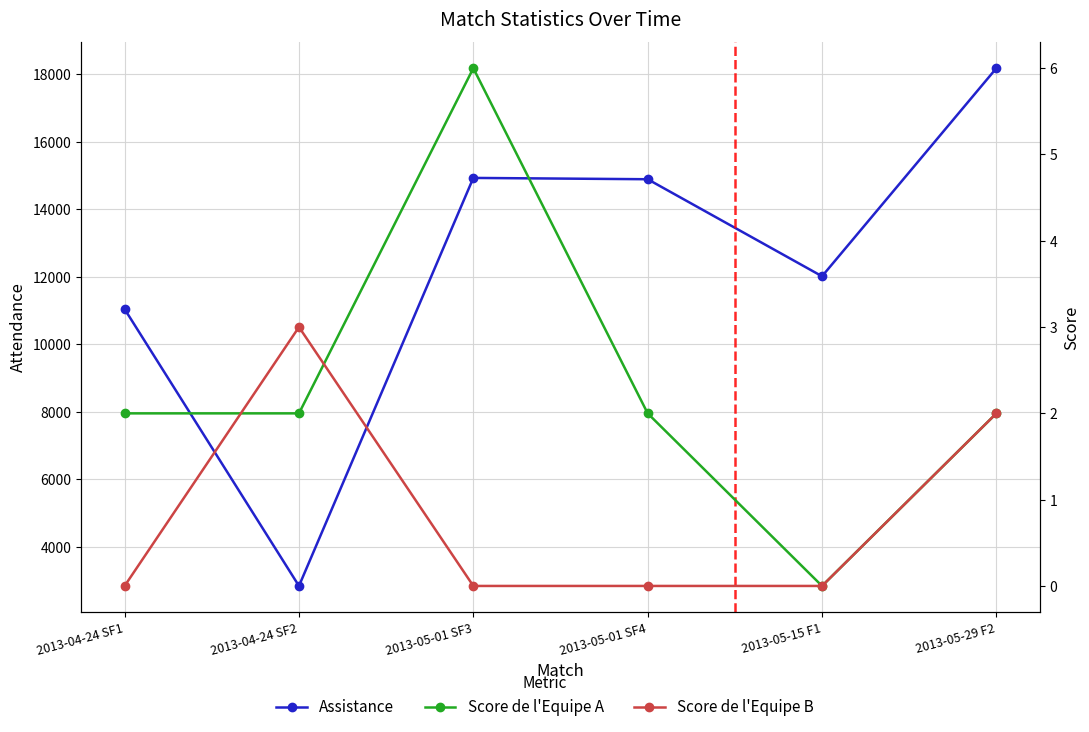

True or false: Score de l'Equipe A and Assistance cross at least once.

False